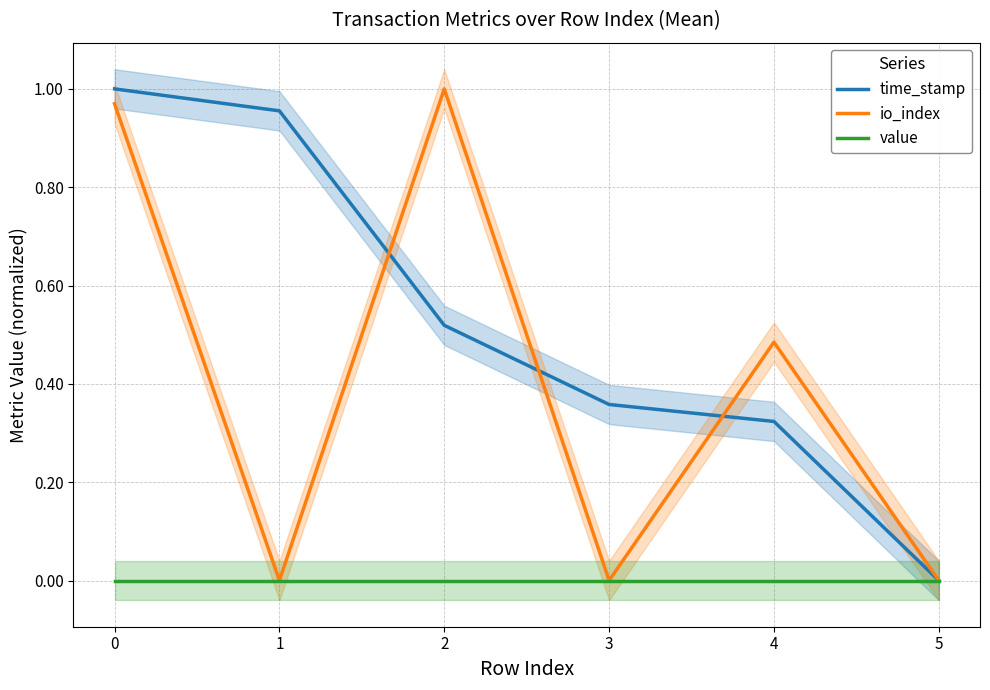

Rank the series by their average value, from lowest to highest.

value, io_index, time_stamp